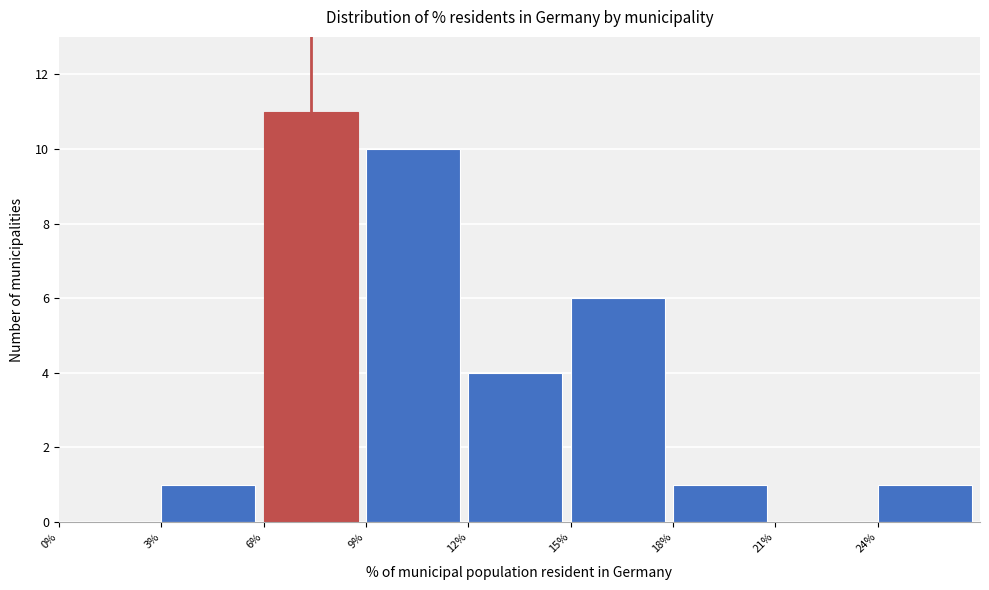

Reading left to right, list every bar in this chart as the range it spans on the x-axis followed by its height. The values are not printed on the chart, so give them approximately, as read against the axis.

0 to 3: 0
3 to 6: 1
6 to 9: 11
9 to 12: 10
12 to 15: 4
15 to 18: 6
18 to 21: 1
21 to 24: 0
24 to 27: 1